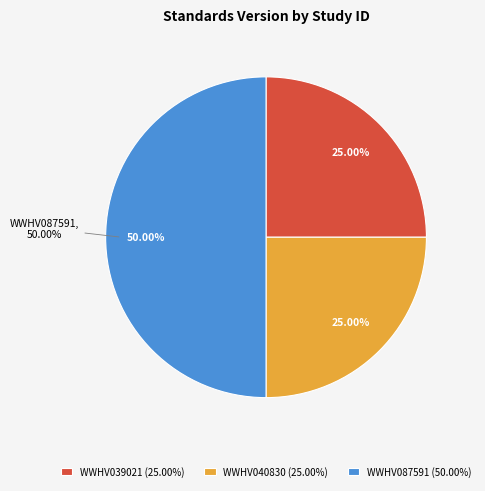

Do WWHV040830 and WWHV039021 together represent more than half of the pie?

No